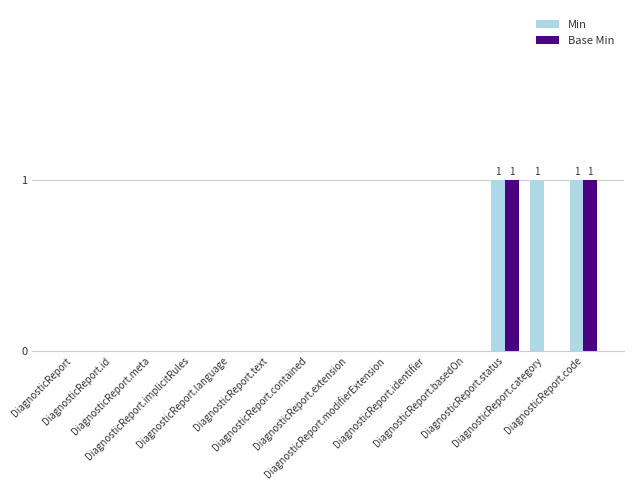

Is it true that Base Min equals 0 at DiagnosticReport.basedOn?

True